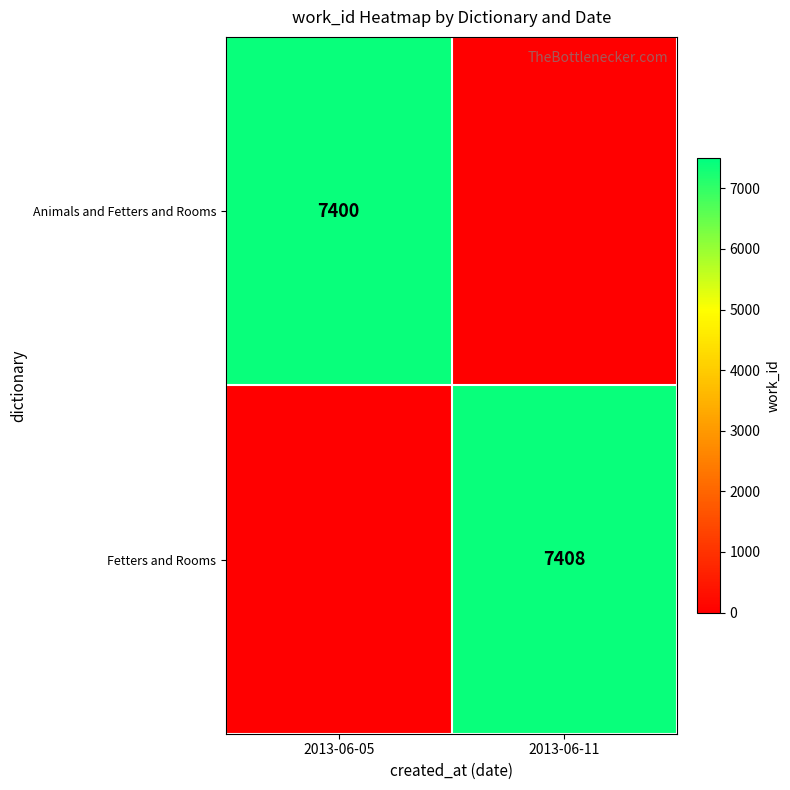

How many series are shown in this chart?

2